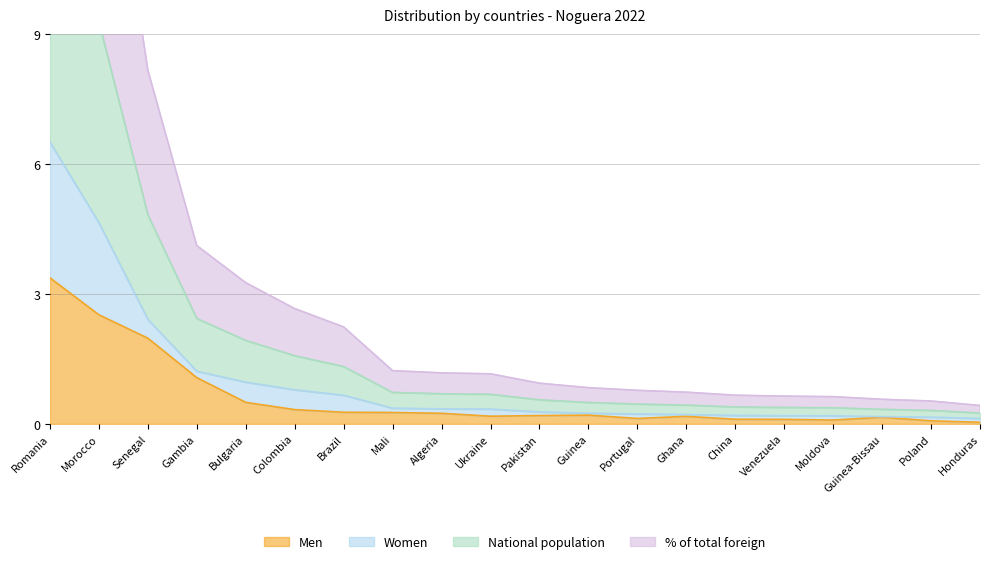

What is the average value of the Men series?

0.6